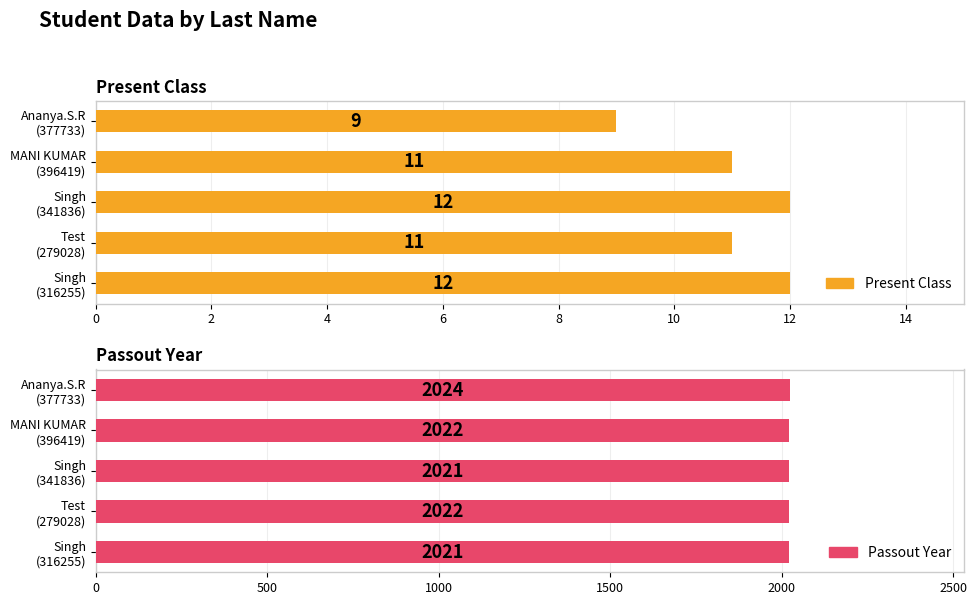

Reading right to left, transcribe all the data shown in this chart.

Present Class: 9	11	12	11	12
Passout Year: 2024	2022	2021	2022	2021